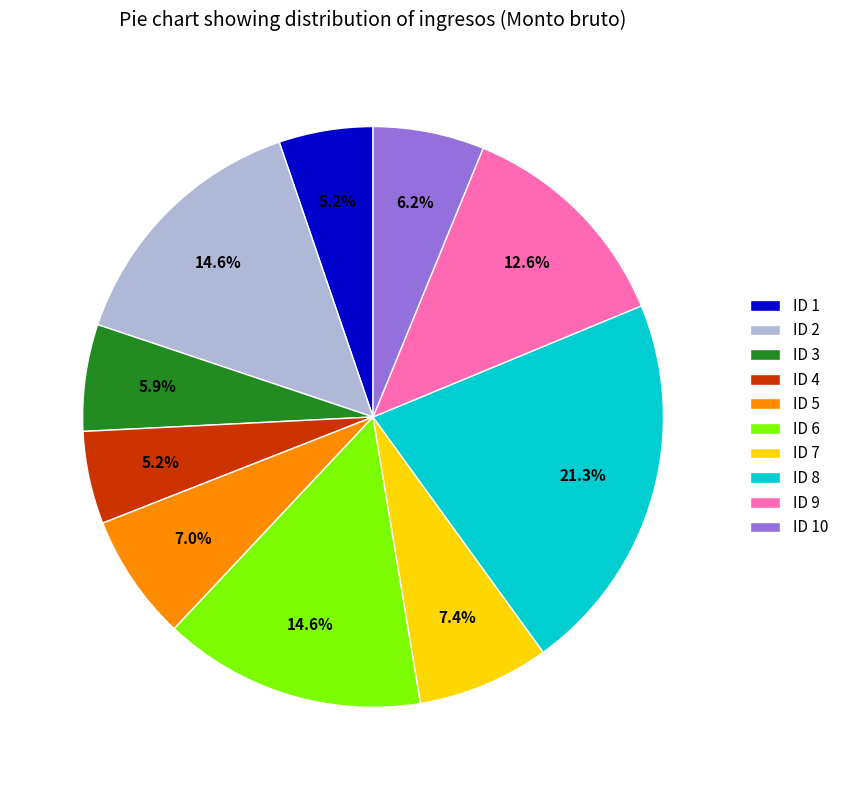

What percentage is NOT represented by ID 3?

94.1%